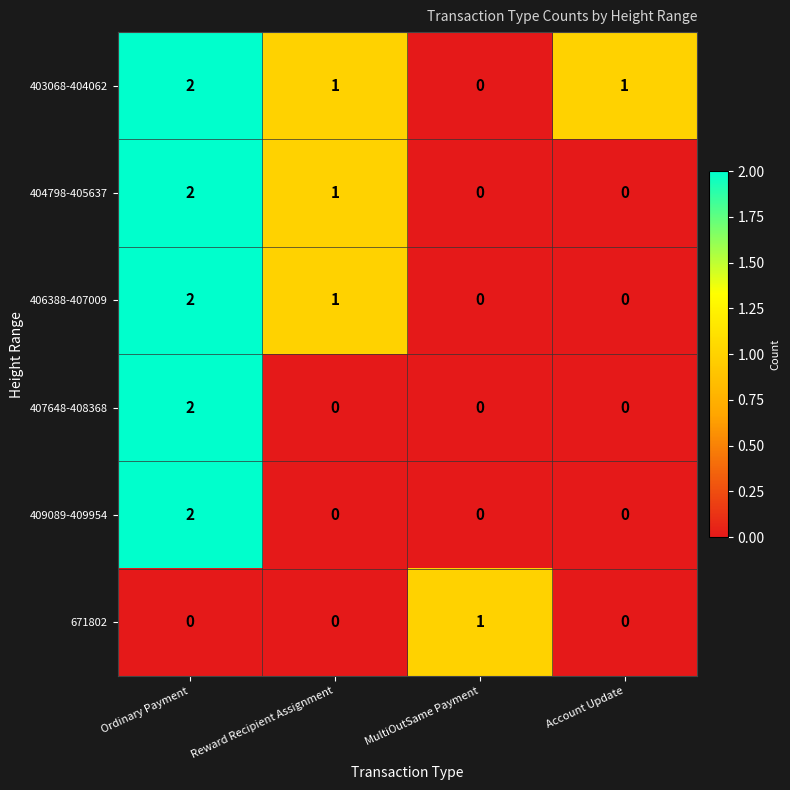

Which category has the highest value in the 406388-407009 series?

Ordinary Payment